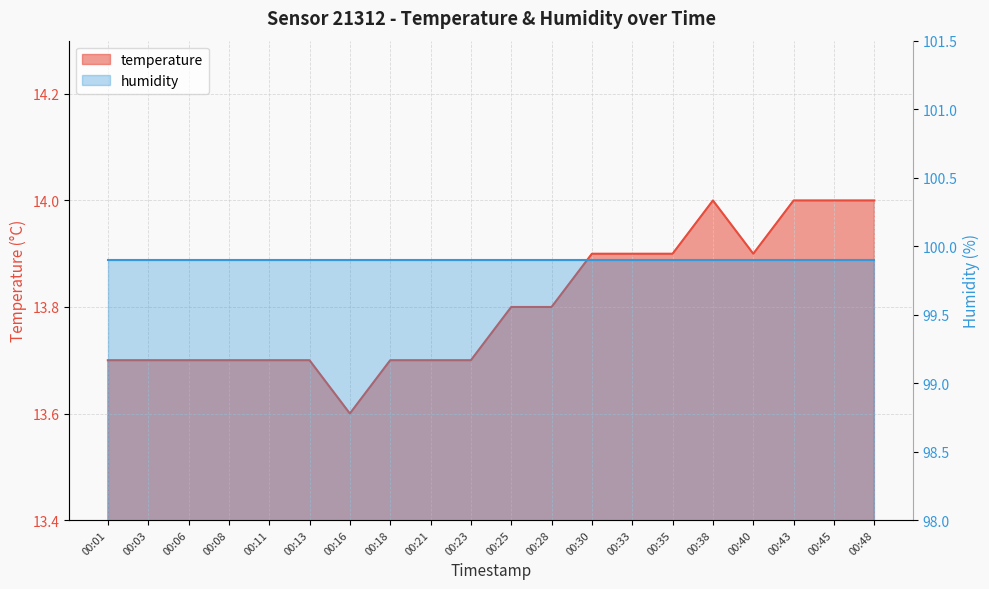

Rank the categories by value from lowest to highest.

00:16, 00:01, 00:03, 00:06, 00:08, 00:11, 00:13, 00:18, 00:21, 00:23, 00:25, 00:28, 00:30, 00:33, 00:35, 00:40, 00:38, 00:43, 00:45, 00:48